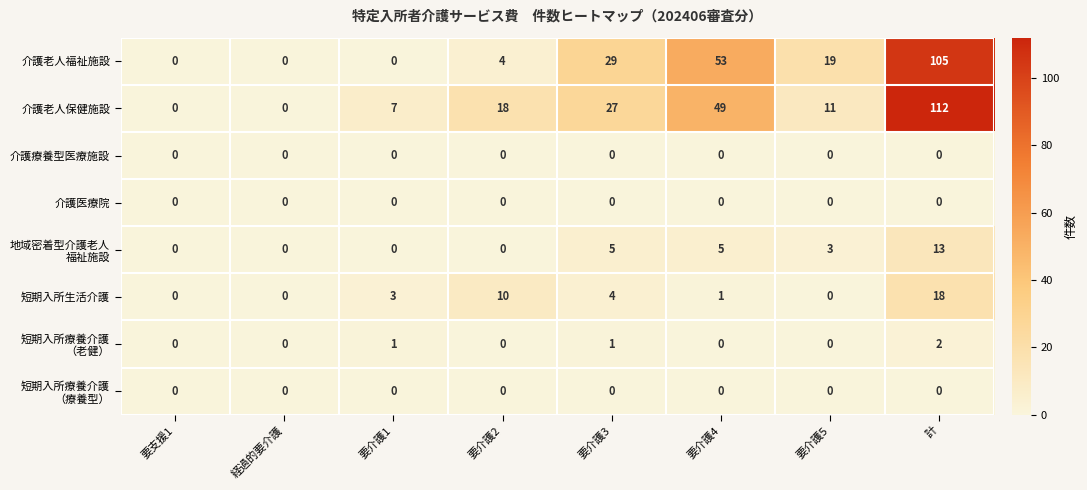

Which series has the largest range (max minus min)?

介護老人保健施設